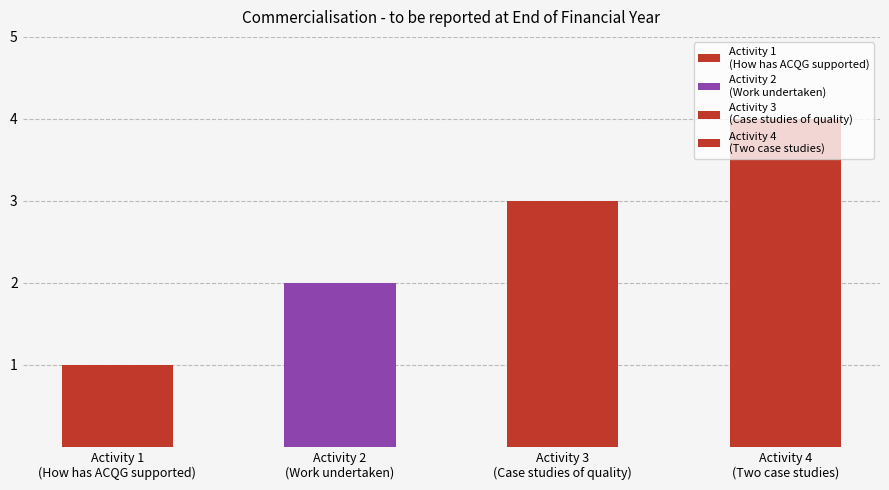

What is the maximum value shown in the chart?

4